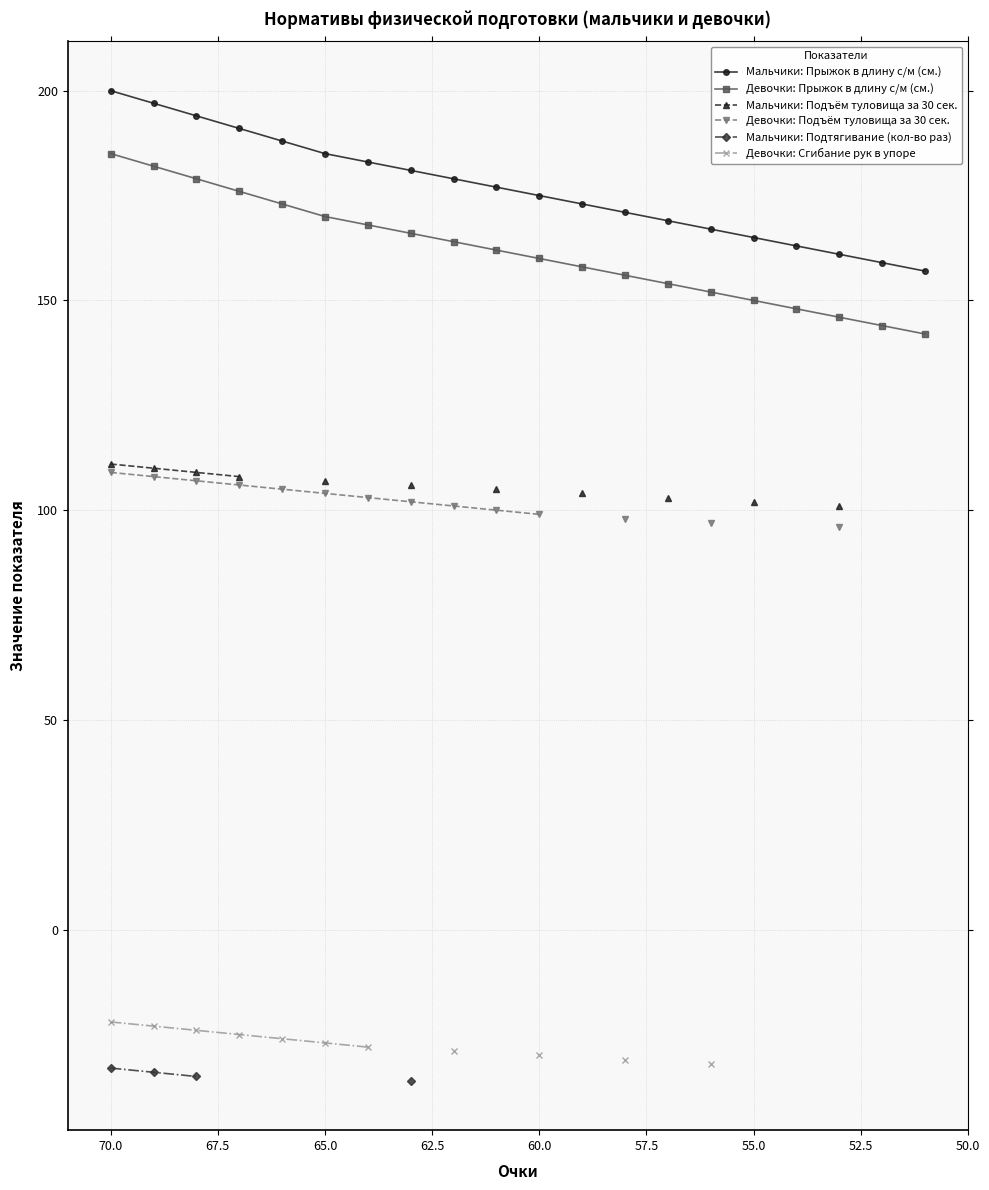

How many series are shown in this chart?

6